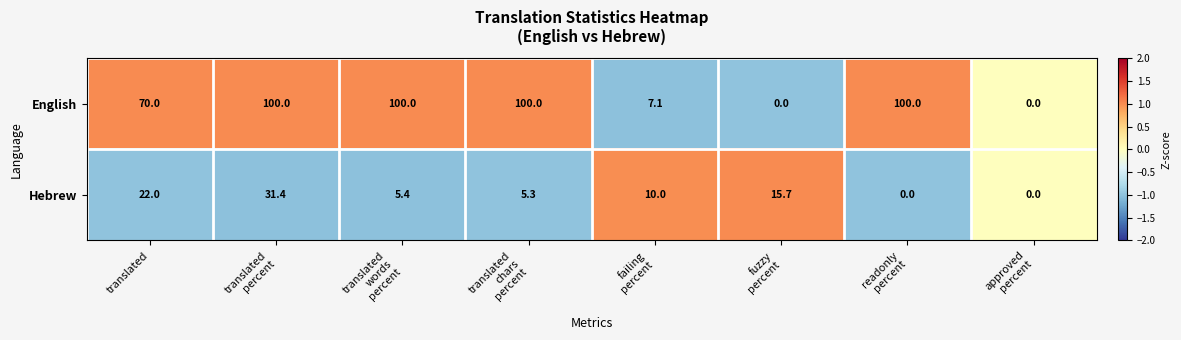

What is the total value across all series at translated?

92.0